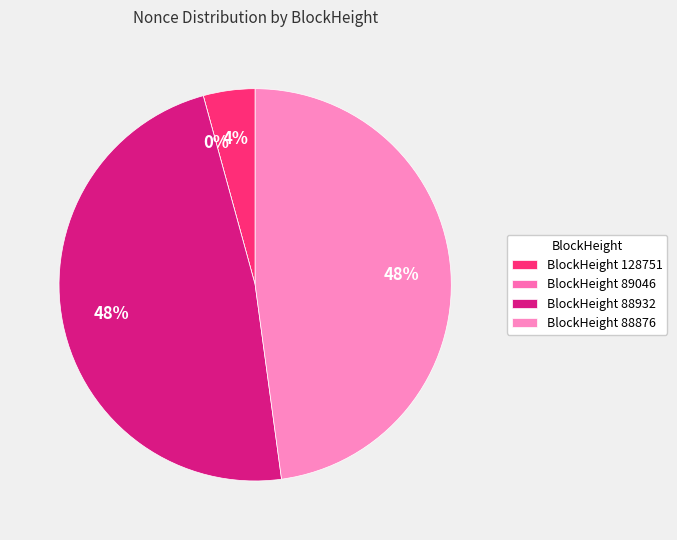

Does any single category account for the majority?

No